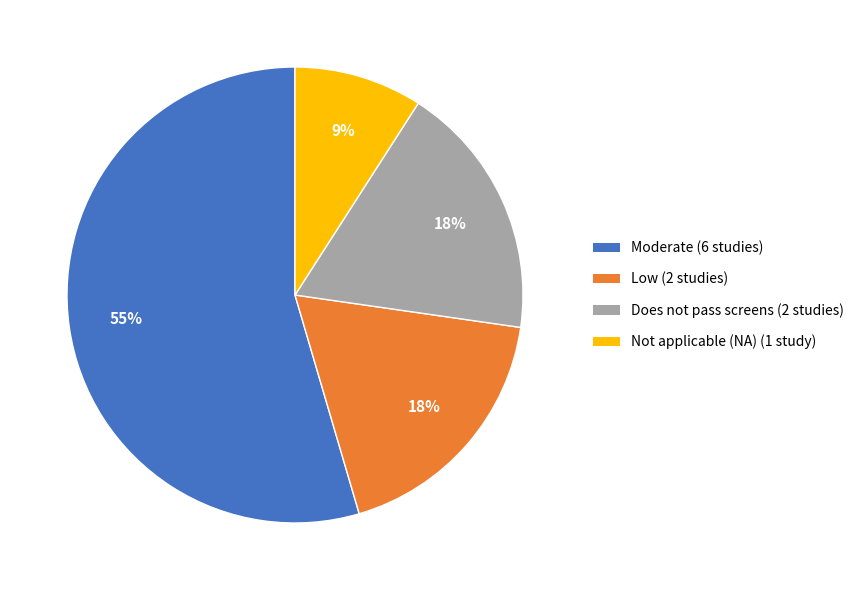

What percentage is the Not applicable (NA) (1 study) slice, to the nearest percent?

9%